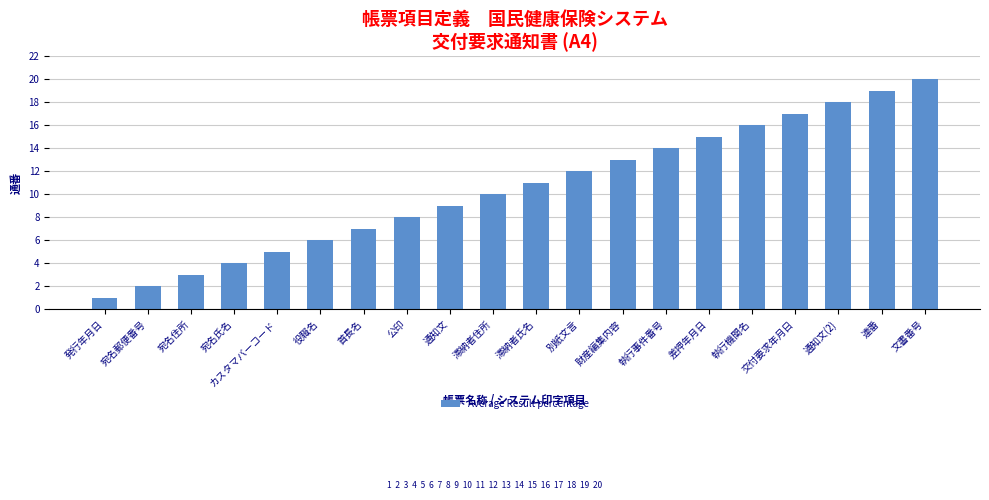

What is the difference between the second highest and minimum values?

18